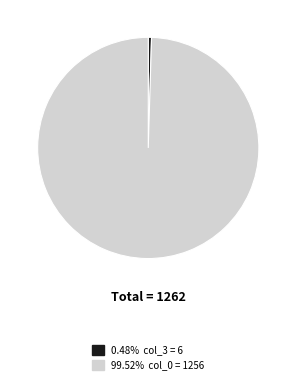

Is there a majority slice in this chart?

Yes